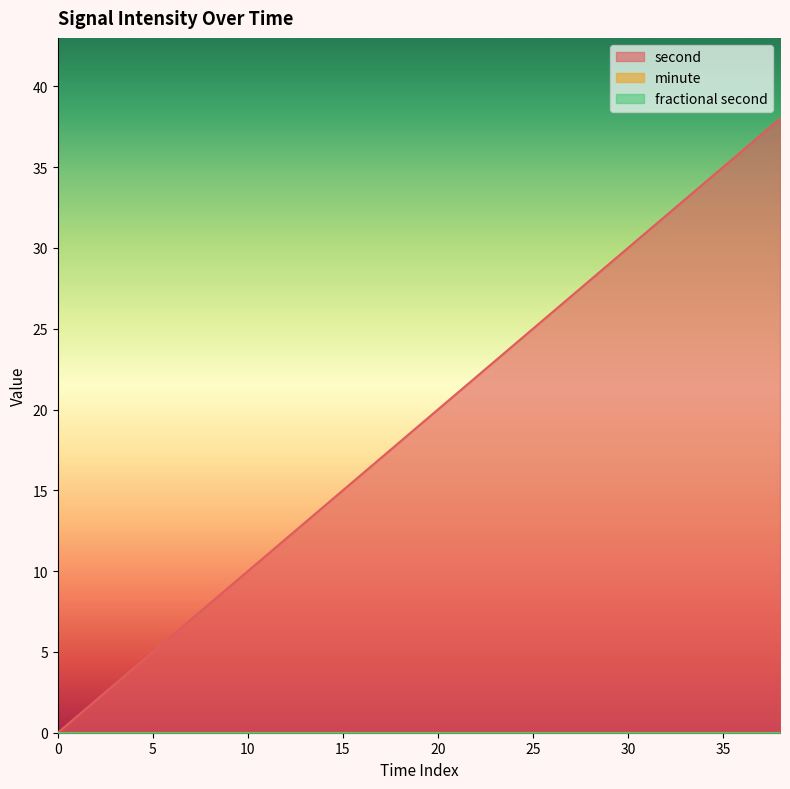

True or false: fractional second and second intersect in this chart.

False